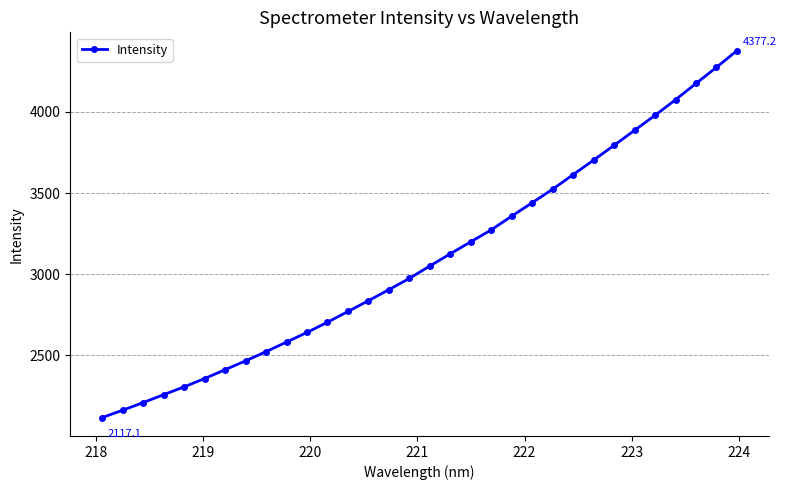

What is the sum of all values?

99085.2